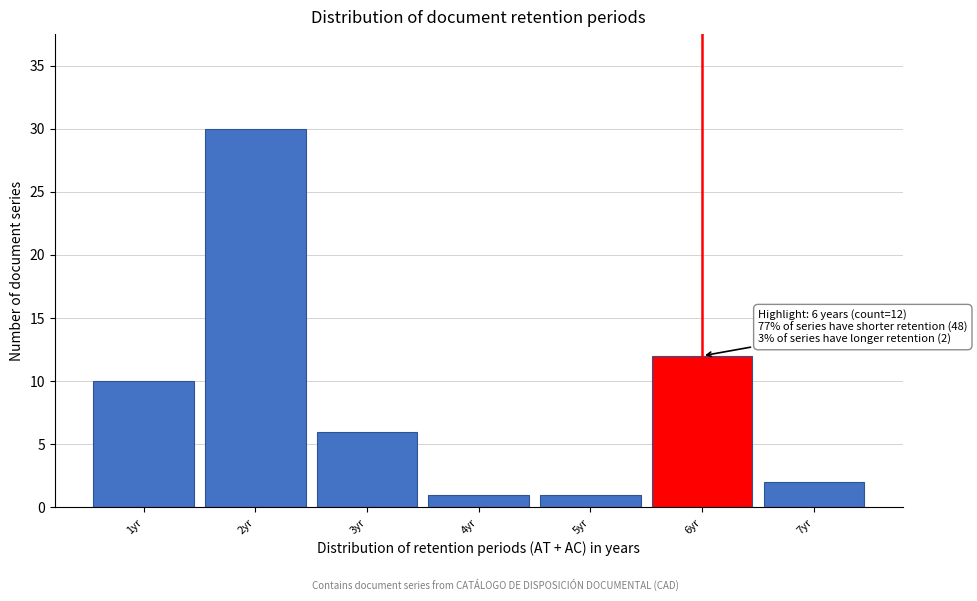

Which range on the x-axis has the tallest bar?

1.5 to 2.5